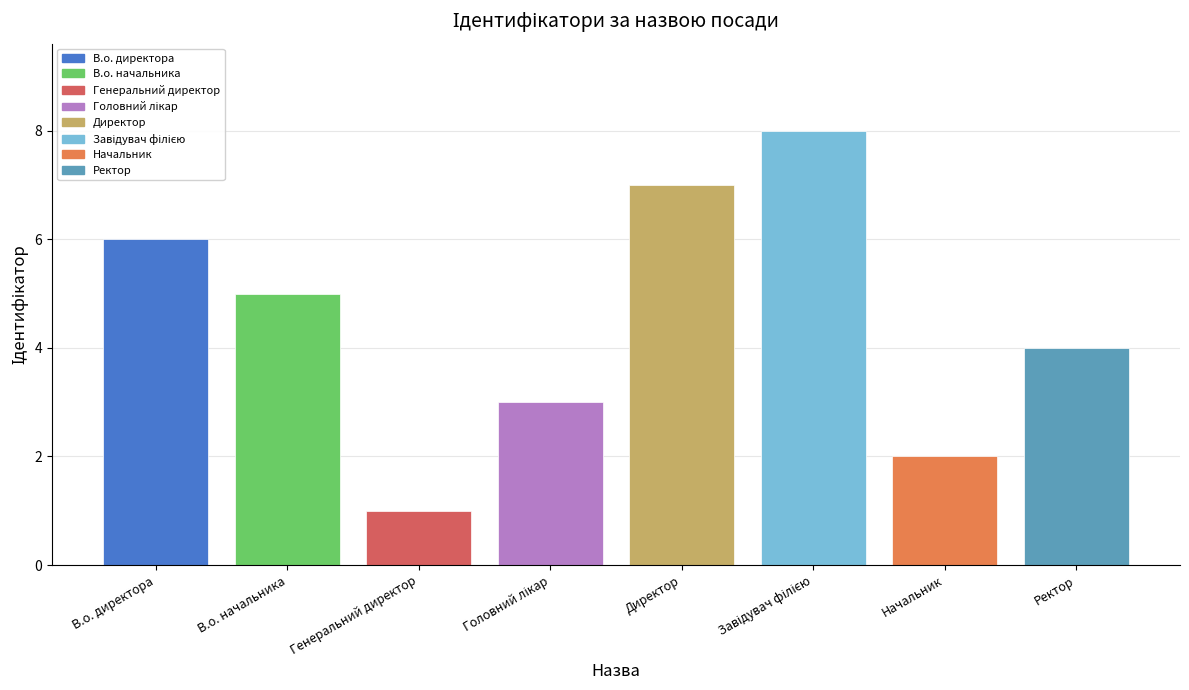

What is the sum of all values?

36